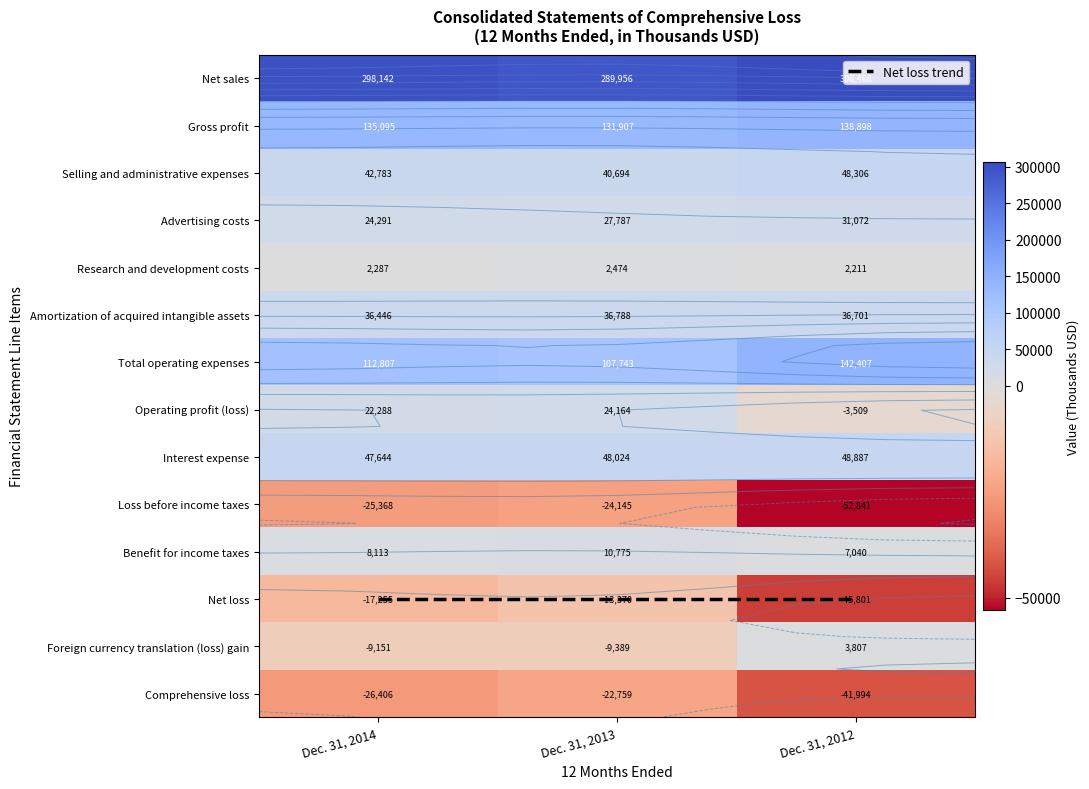

Between Dec. 31, 2013 and Dec. 31, 2012, which is larger?

Dec. 31, 2013